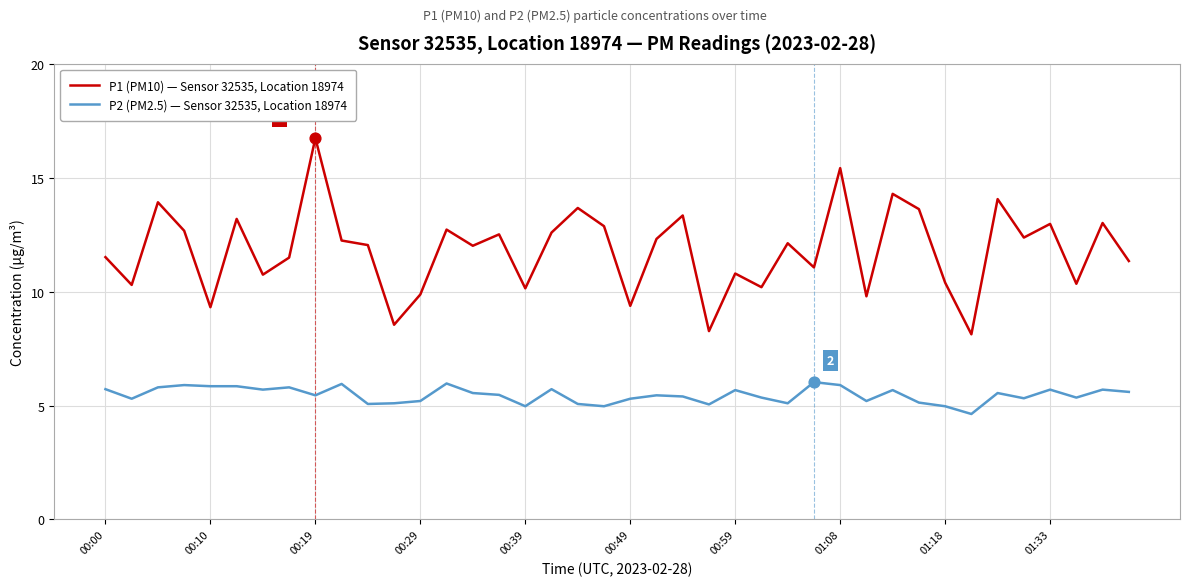

What is the lowest value of the P1 (PM10) — Sensor 32535, Location 18974 series?

8.1